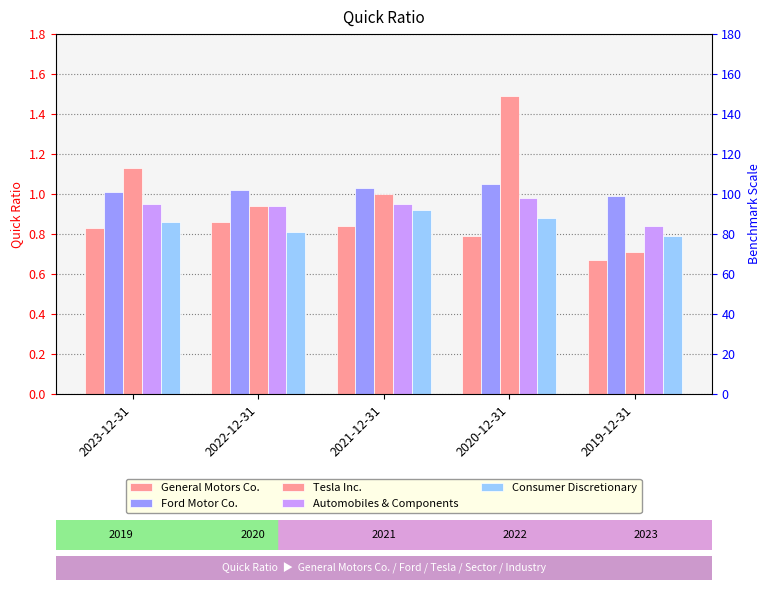

Rank the series by their maximum value, from highest to lowest.

Tesla Inc., Ford Motor Co., Automobiles & Components, Consumer Discretionary, General Motors Co.